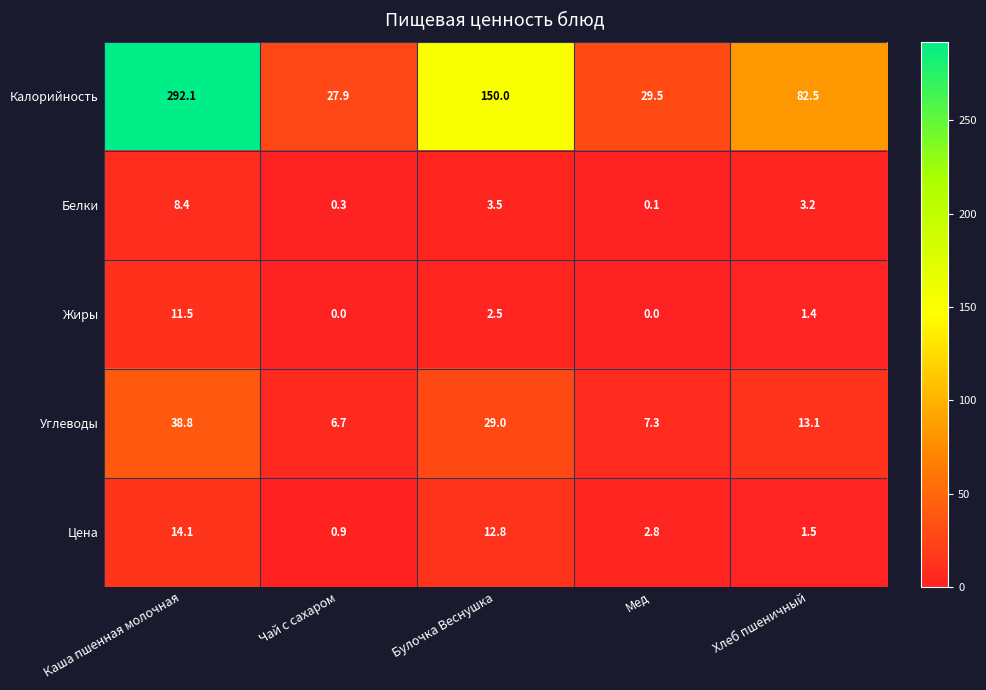

Which series has the widest spread of values?

Калорийность